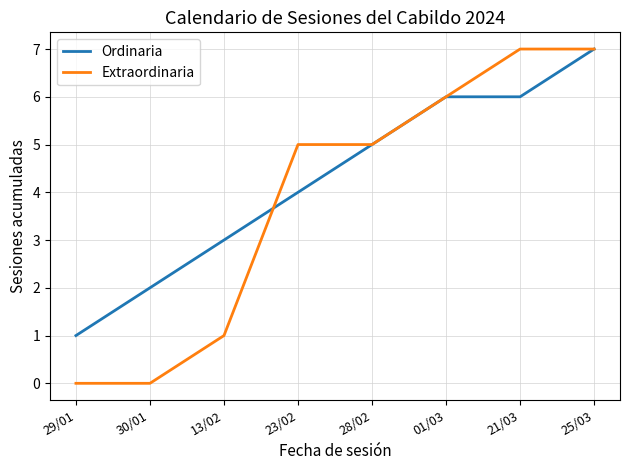

Rank the series by their average value, from lowest to highest.

Extraordinaria, Ordinaria